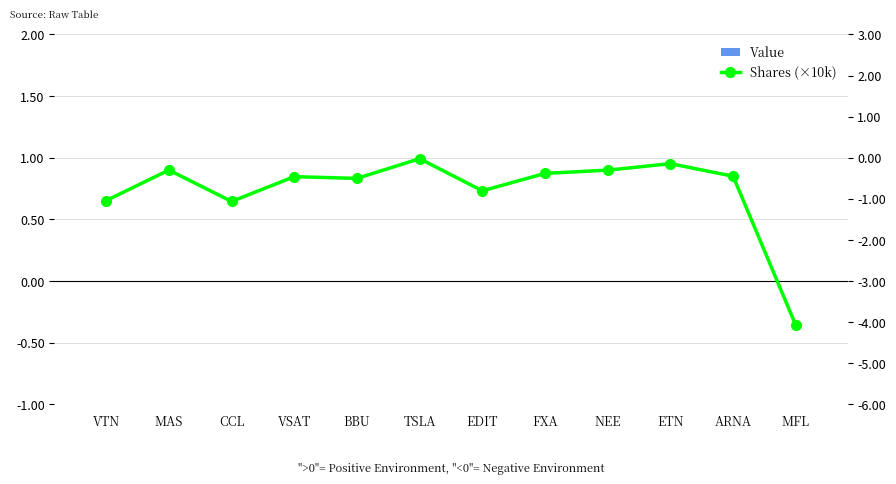

Where is Value nearest to the value 0?

VTN